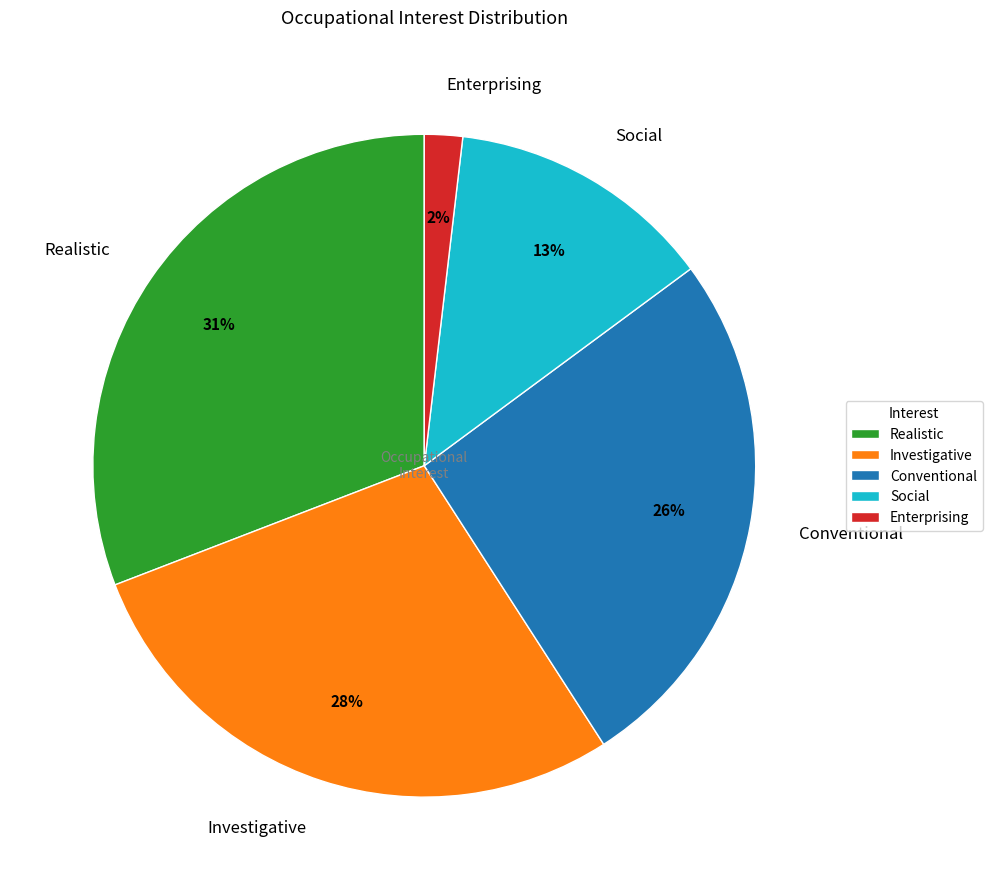

What is the ratio of the value at Conventional to the value at Social?

2.0